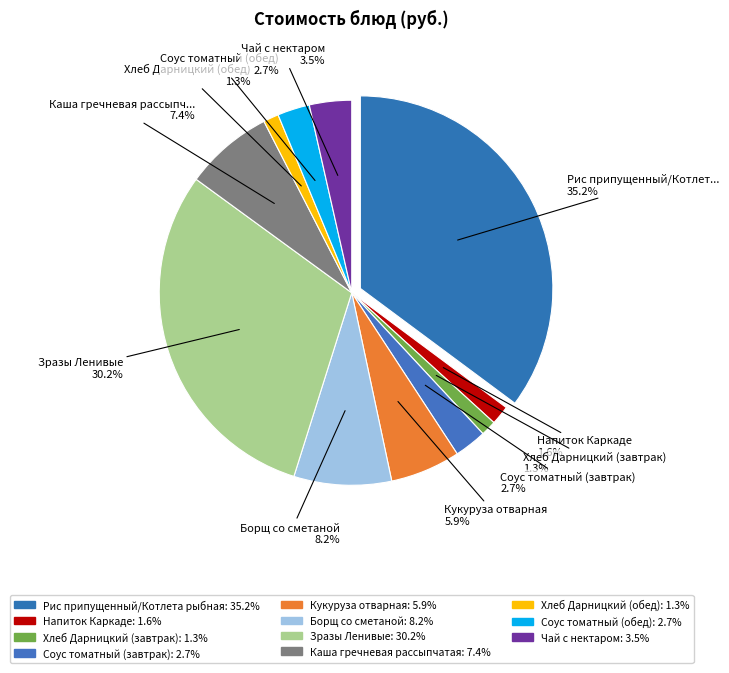

To the nearest percent, what portion does Рис припущенный/Котлета рыбная represent?

35%